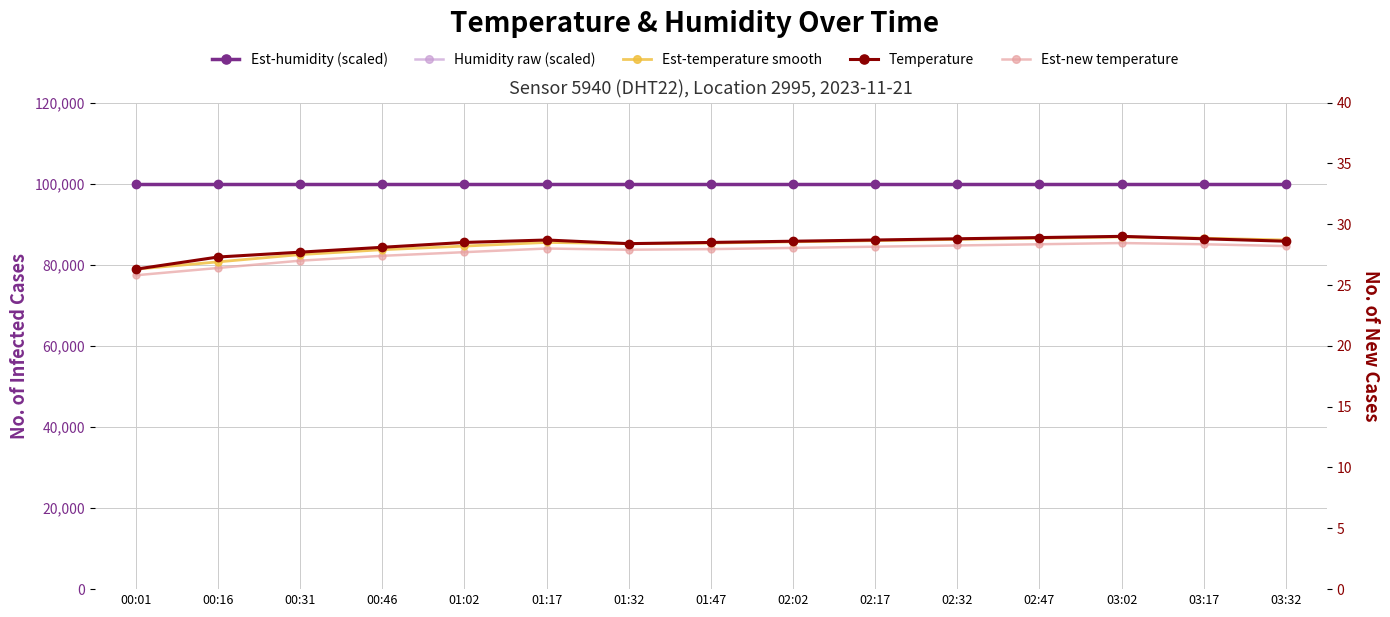

True or false: Est-temperature smooth has more than 2 points higher than both neighbors.

False